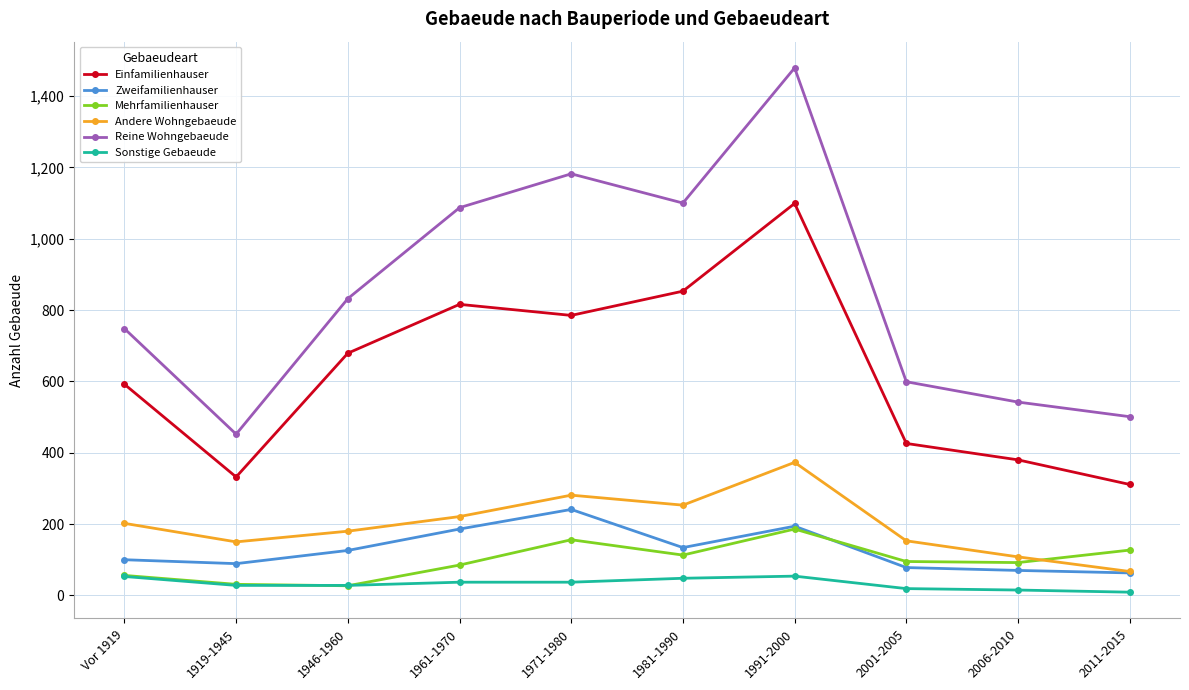

The value of Einfamilienhauser at Vor 1919 is 592. True or false?

True